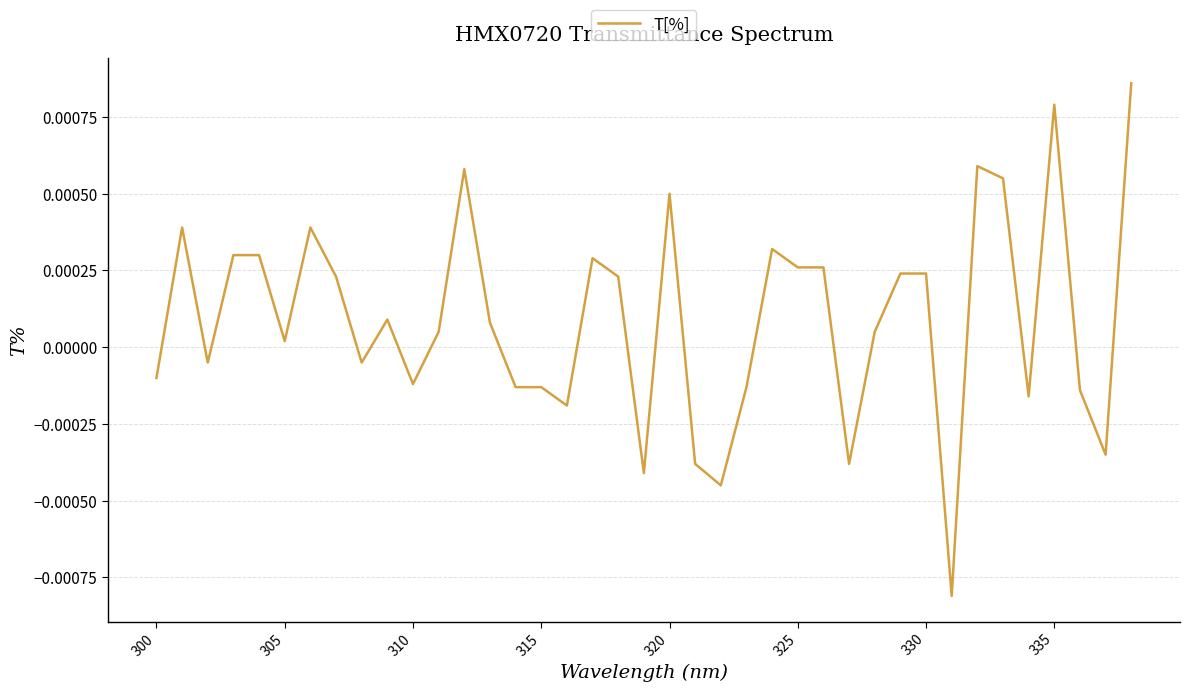

Count the number of data series in this chart.

1